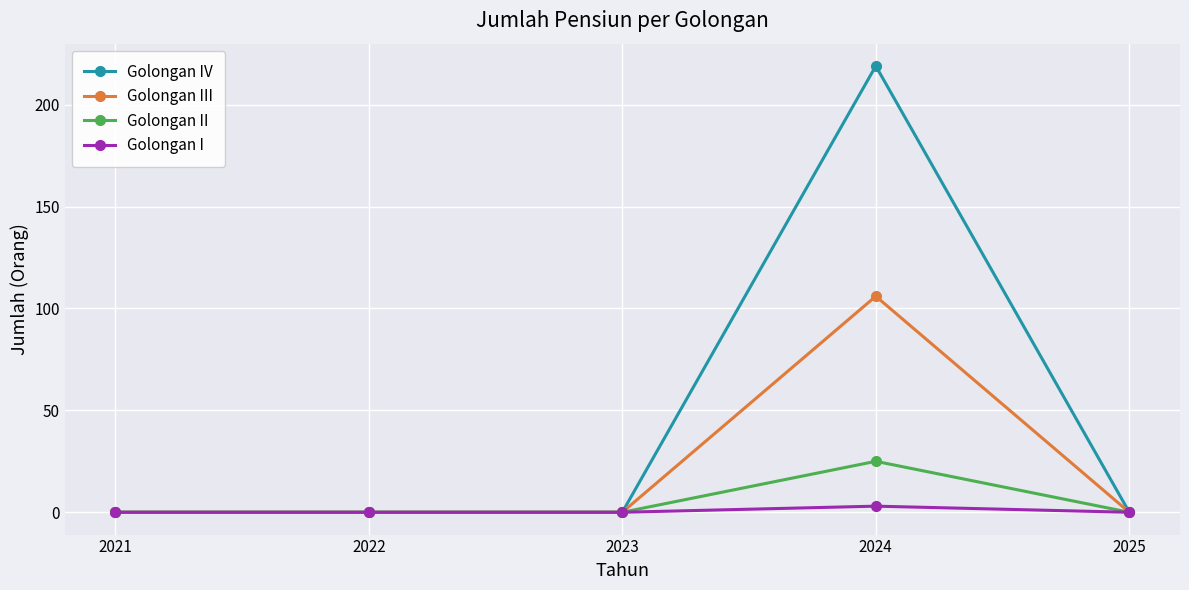

At which category does the chart reach its peak across all series?

2024